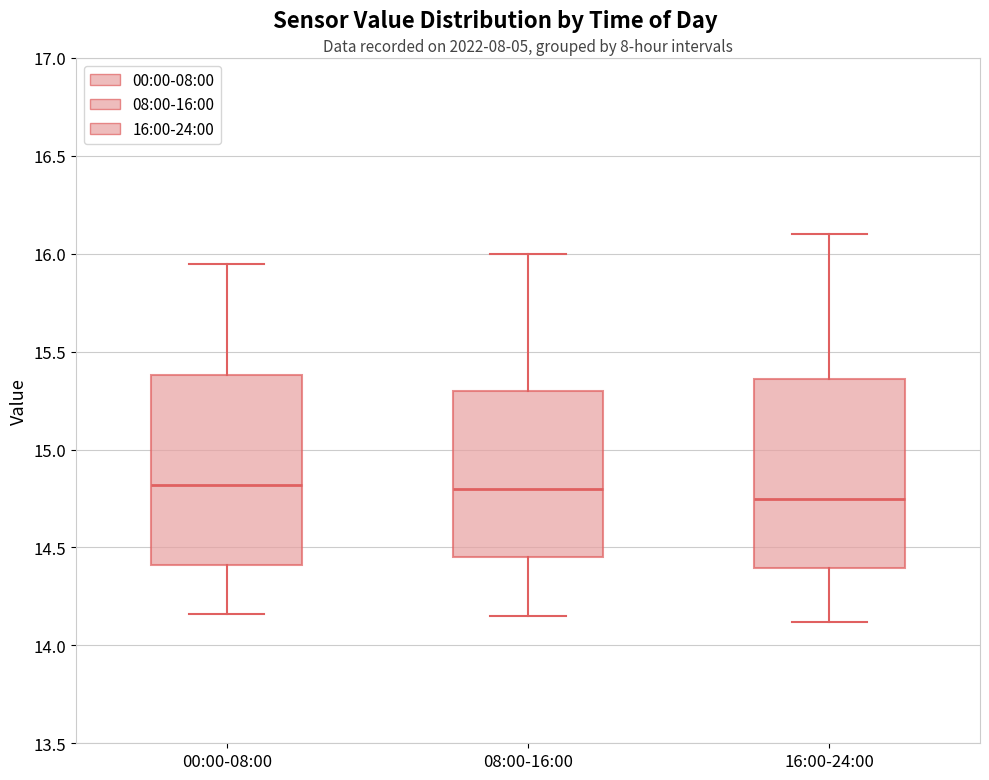

Where does the lower whisker of the box for 16:00-24:00 end on the y-axis? The values are not printed on the chart, so give them approximately, as read against the axis.

14.10